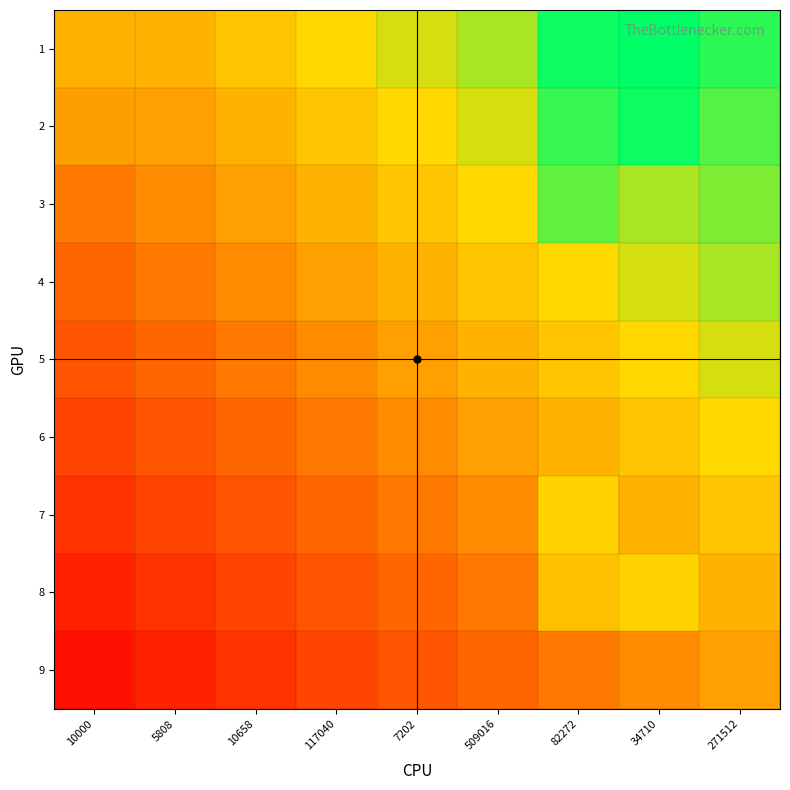

List the series in order of their peak value, highest first.

1, 2, 3, 4, 5, 6, 7, 8, 9